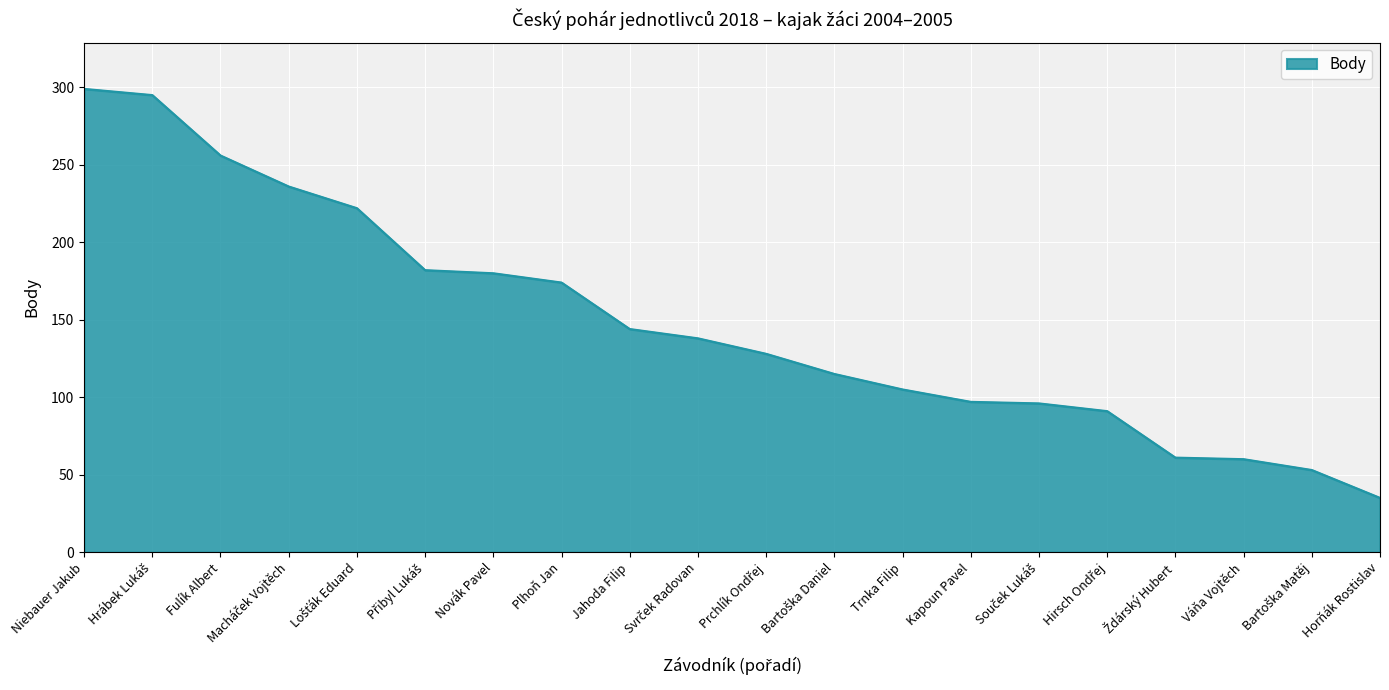

What is the maximum value shown in the chart?

299